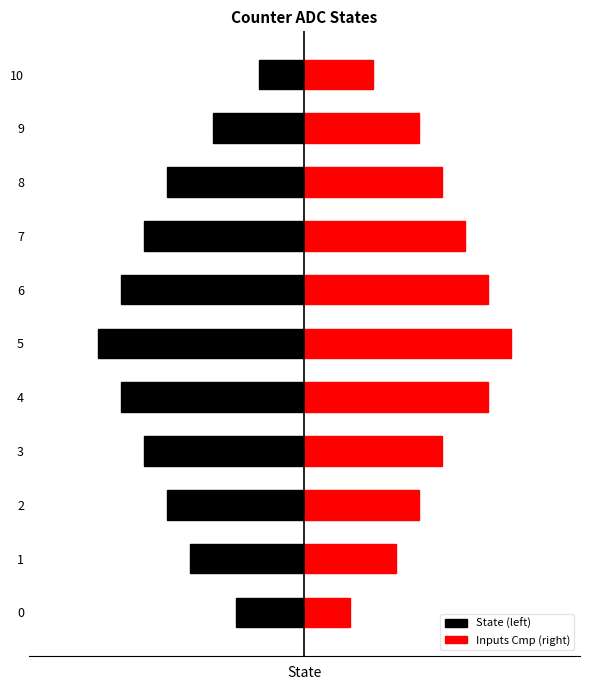

What is the difference between the State (left) values at 3 and 5?

2